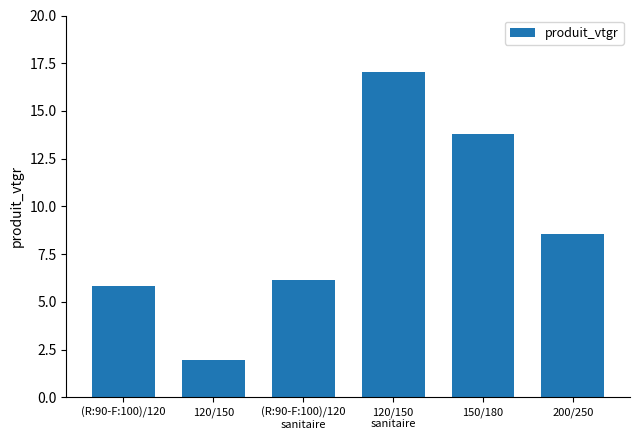

What is the change in value from (R:90-F:100)/120 to 150/180?

+7.9